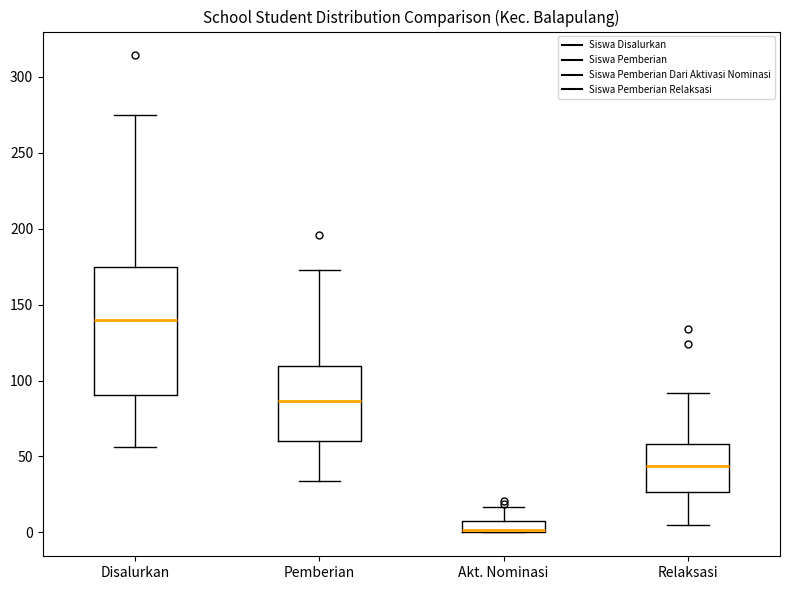

Where is the upper edge of the box for Relaksasi on the y-axis? The values are not printed on the chart, so give them approximately, as read against the axis.

60